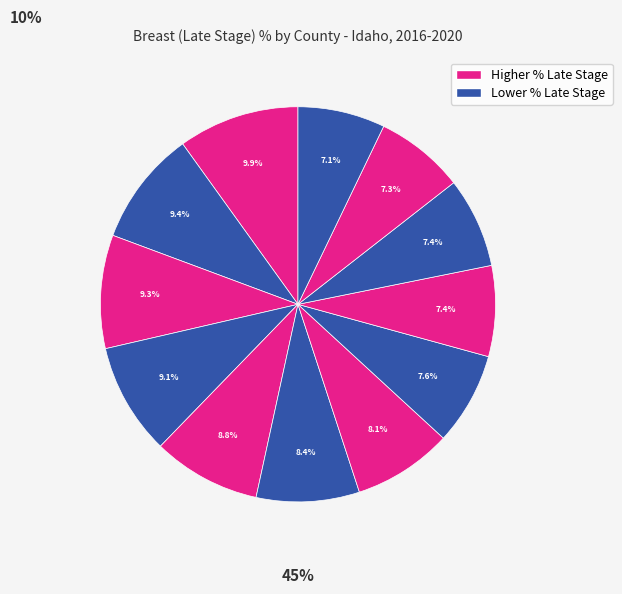

How many segments does this pie chart have?

12